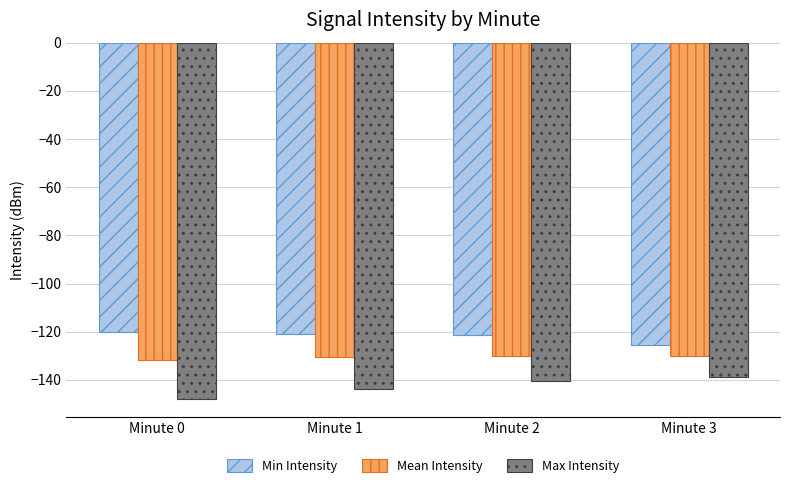

The value of Max Intensity at Minute 1 is -143.9. True or false?

True